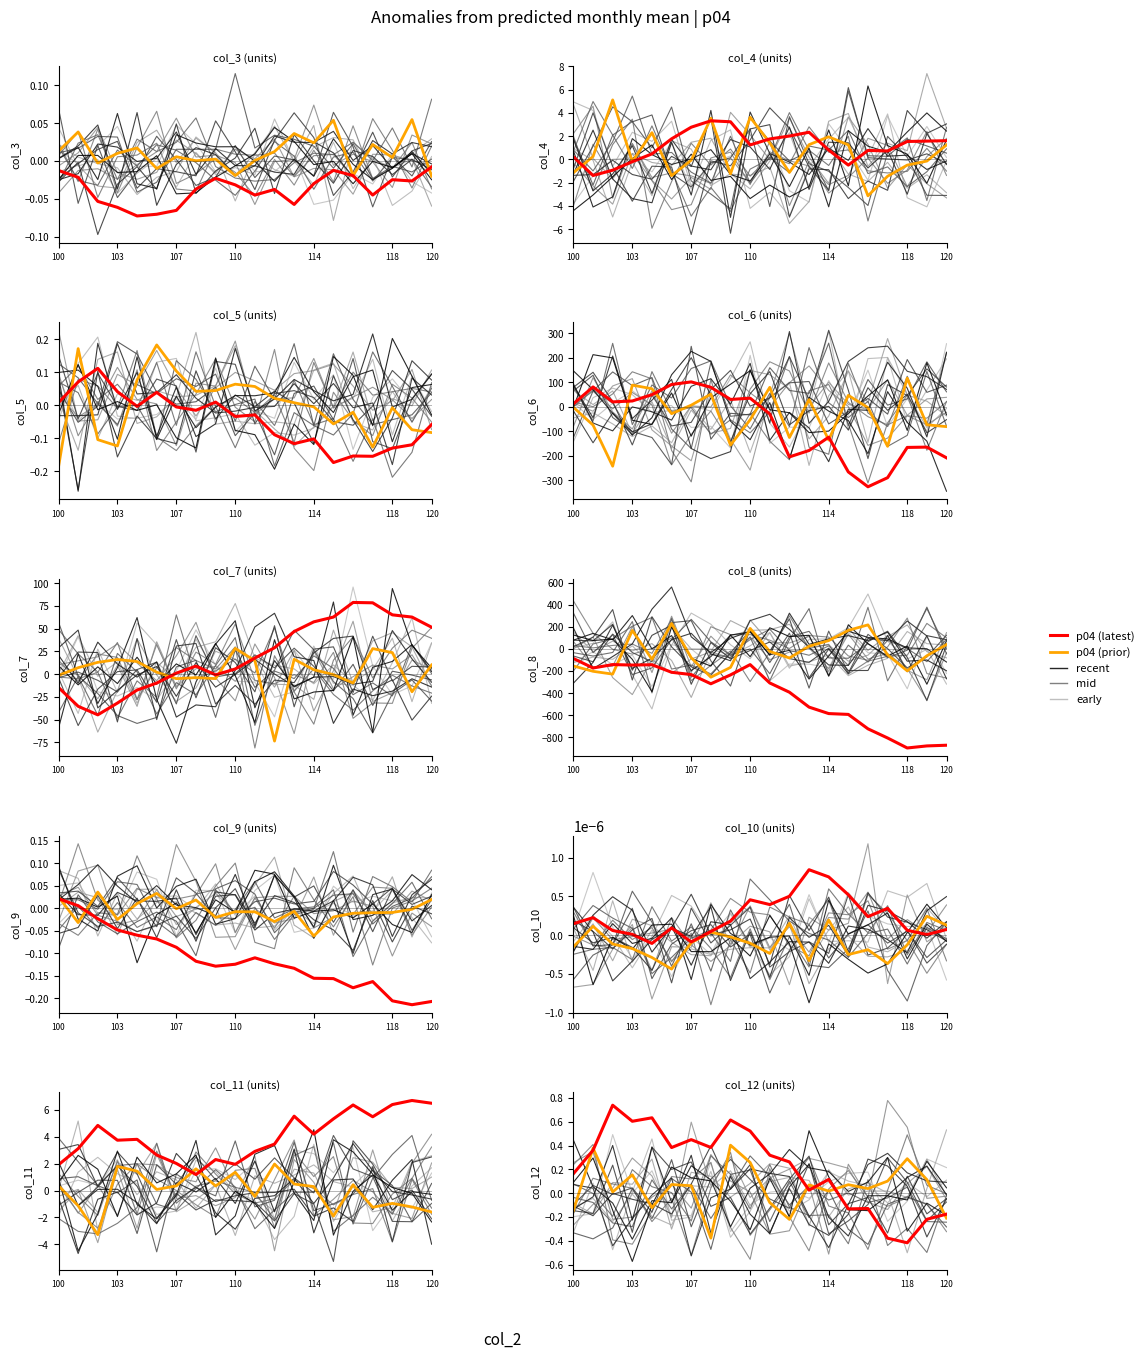

The chart shows a value of 0.1 at 18. True or false?

False